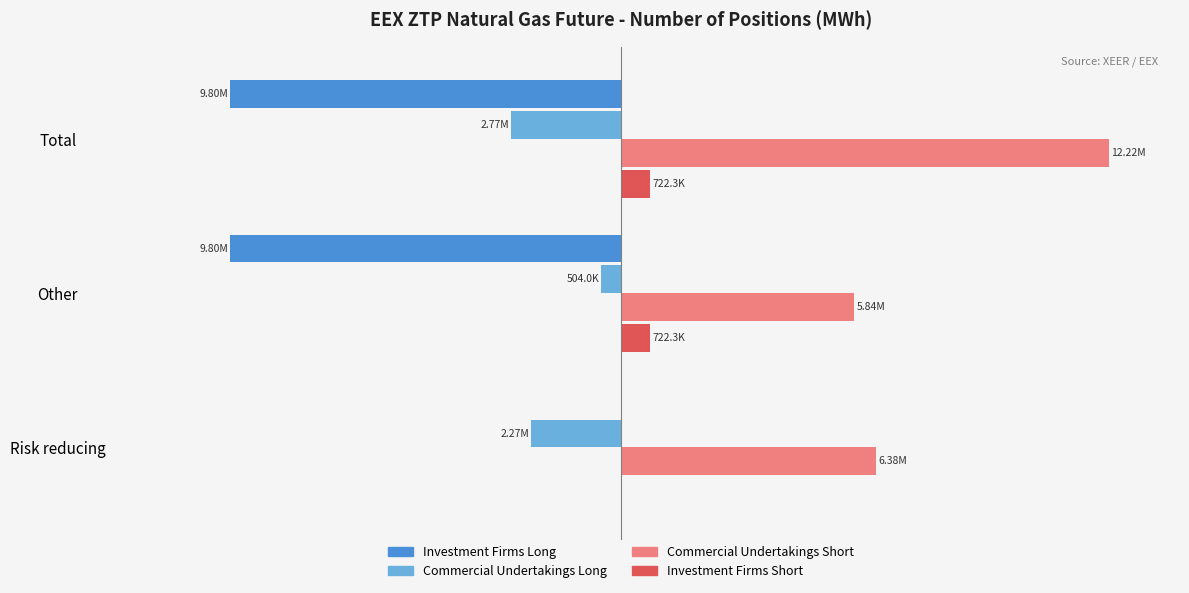

Count the number of categories in the chart.

3